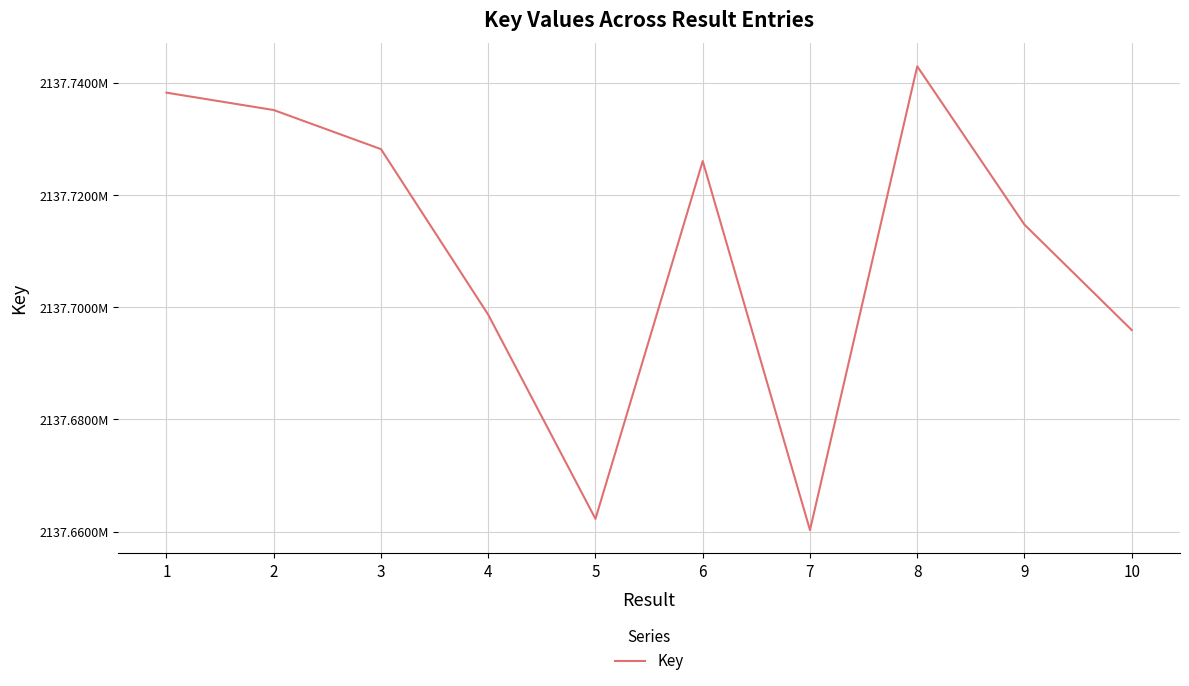

Read the value at 2, to the nearest 50.

2137735150